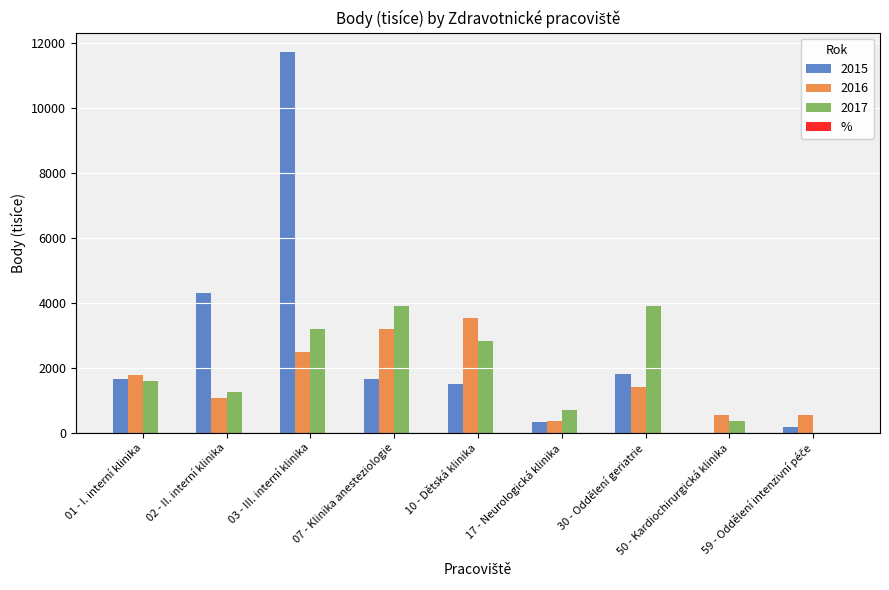

At which category is the sum across all series the highest?

03 - III. interní klinika